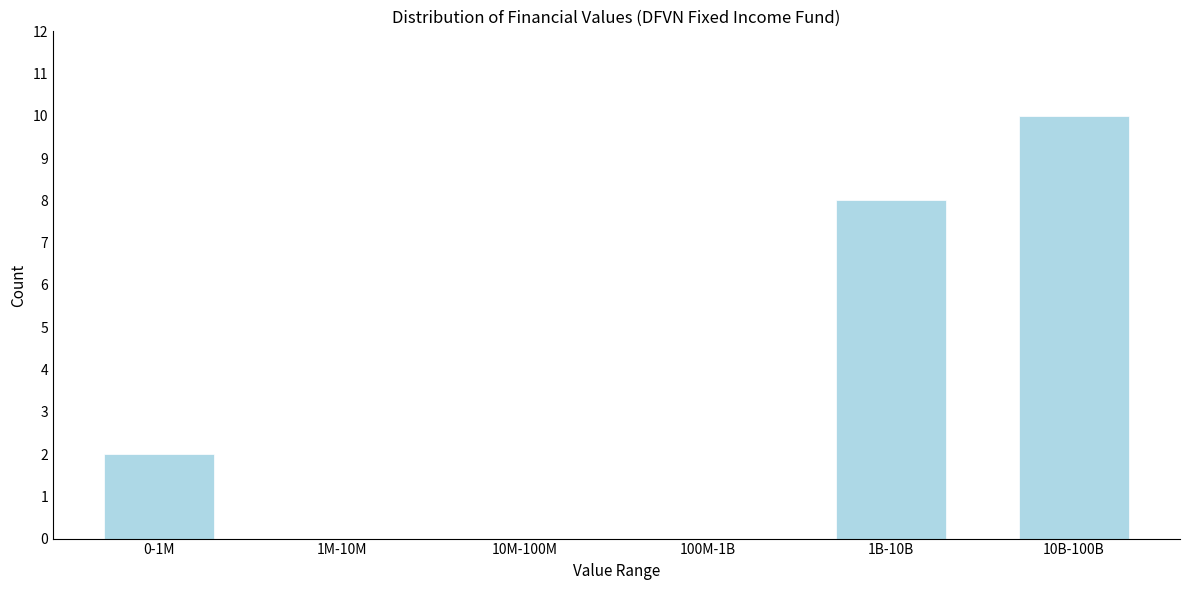

Reading left to right, list all the values displayed in this chart.

0-1M=2	1M-10M=0	10M-100M=0	100M-1B=0	1B-10B=8	10B-100B=10